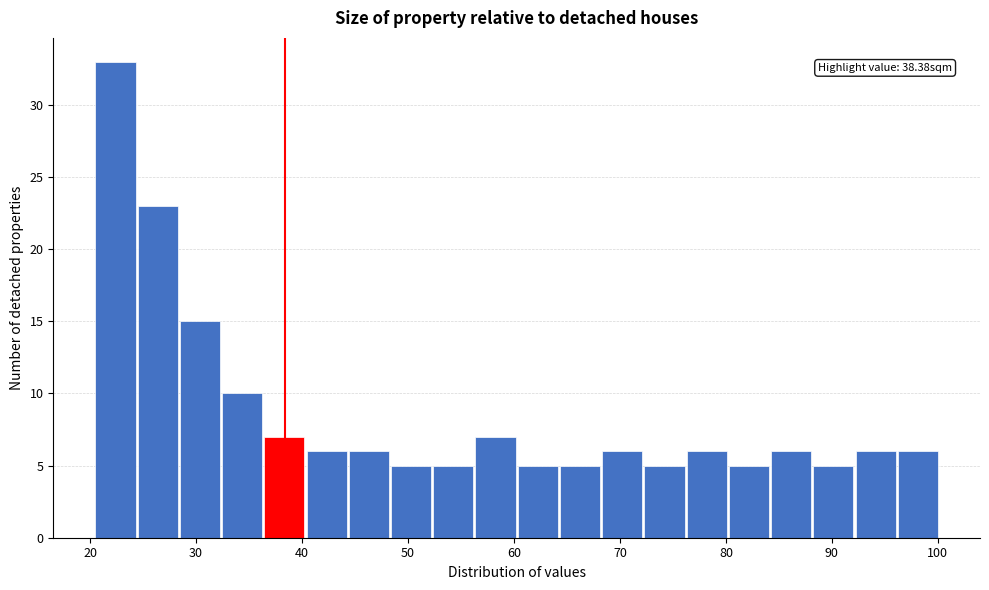

Around what value on the x-axis is the tallest bar? Give the approximate position of its centre, as read against the axis.

22